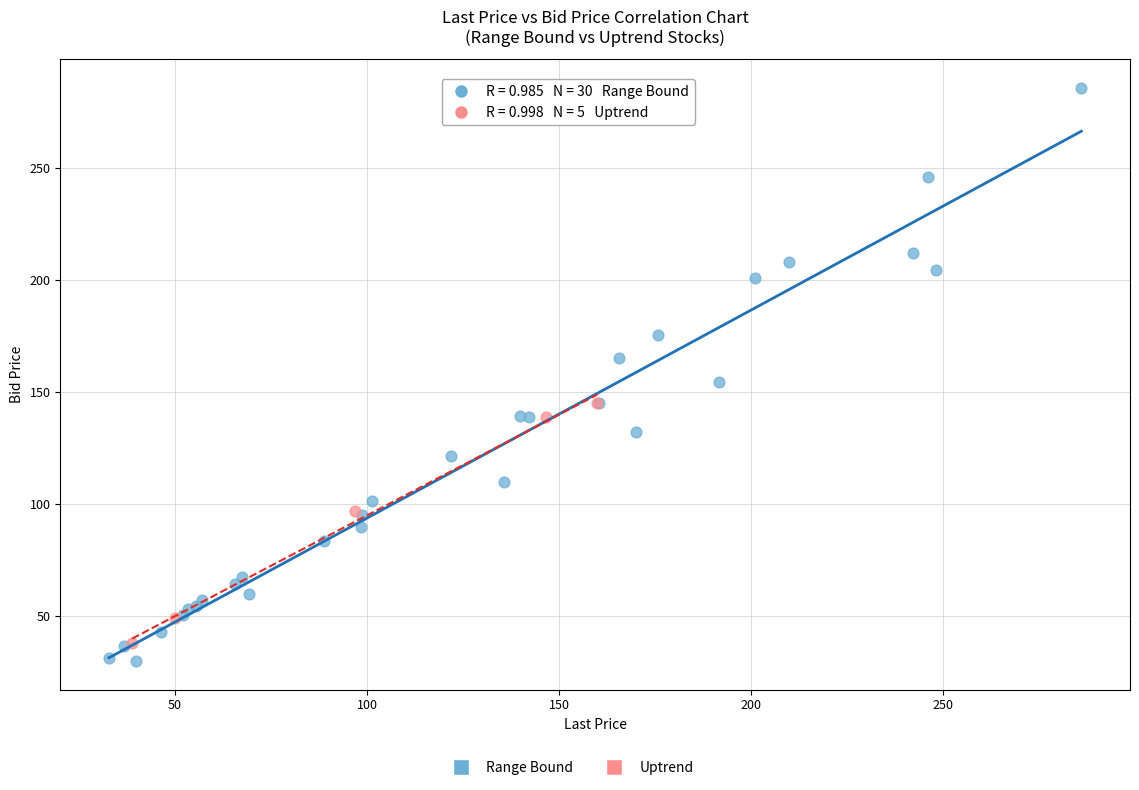

Which series contains the highest Y value?

Range Bound